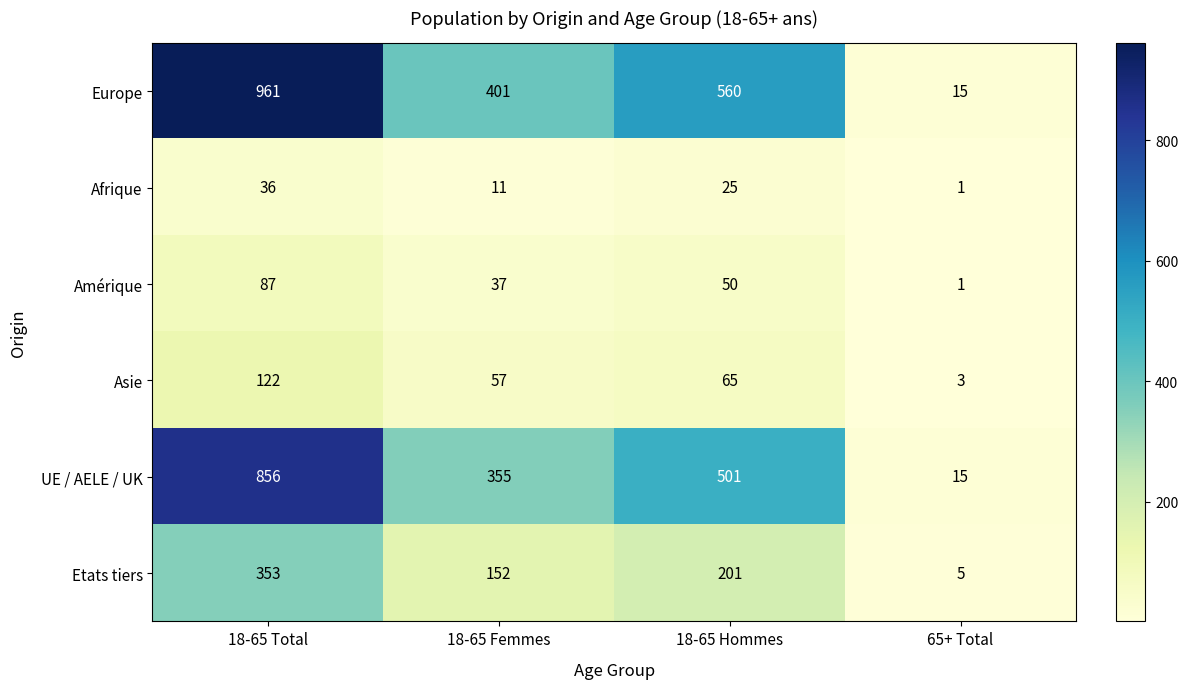

Rank the series by their maximum value, from highest to lowest.

Europe, UE / AELE / UK, Etats tiers, Asie, Amérique, Afrique